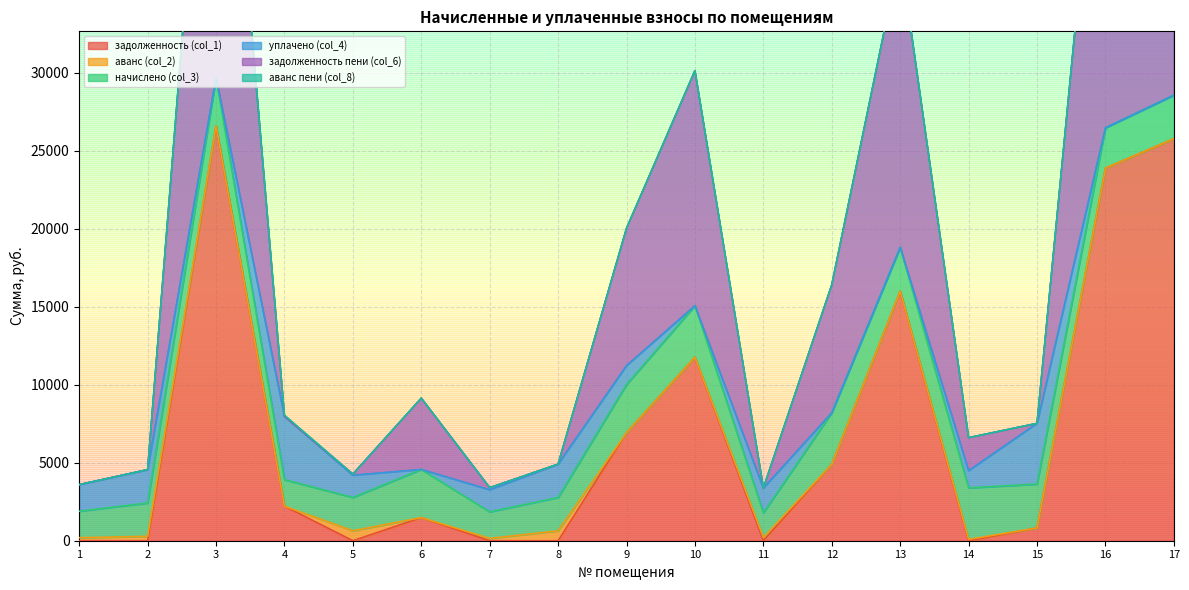

Where is задолженность (col_1) nearest to the value 13305?

10